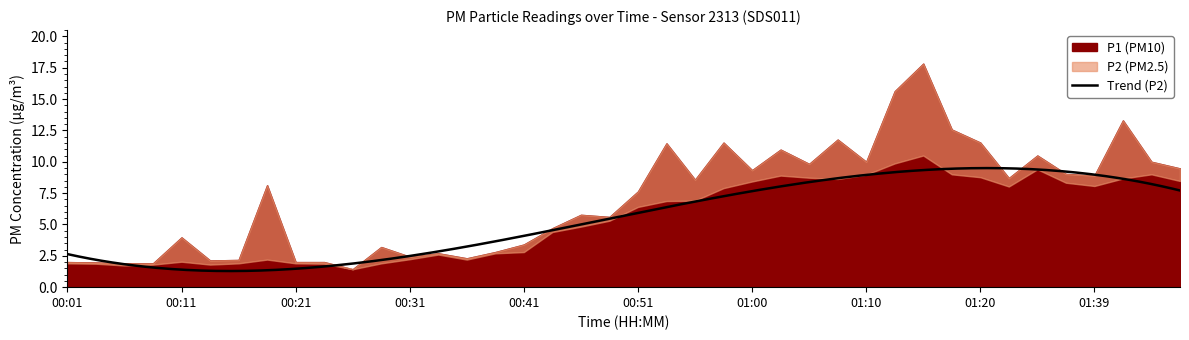

Does the chart display data point markers on the line(s)?

No